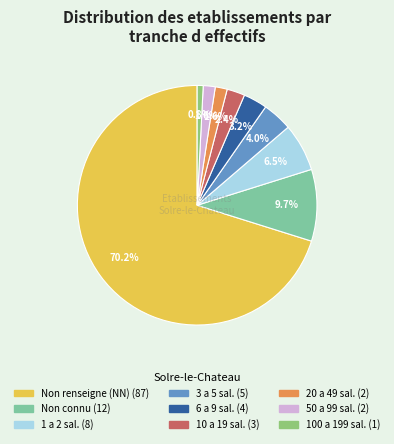

Is there any slice that represents more than half of the pie?

Yes